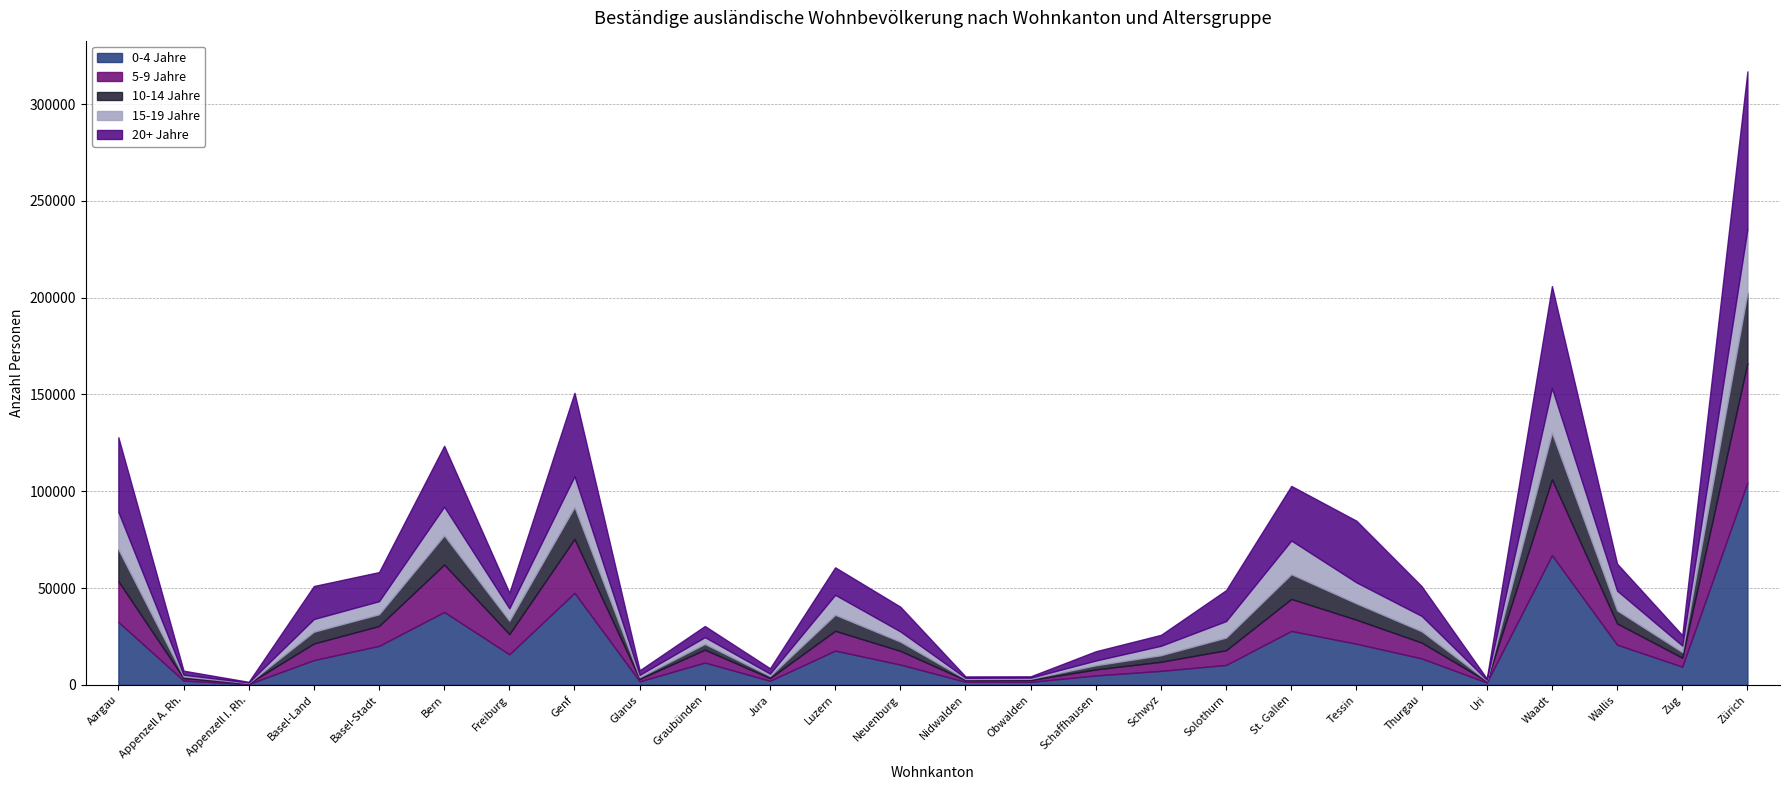

Between Basel-Stadt and Schaffhausen, which is larger?

Basel-Stadt